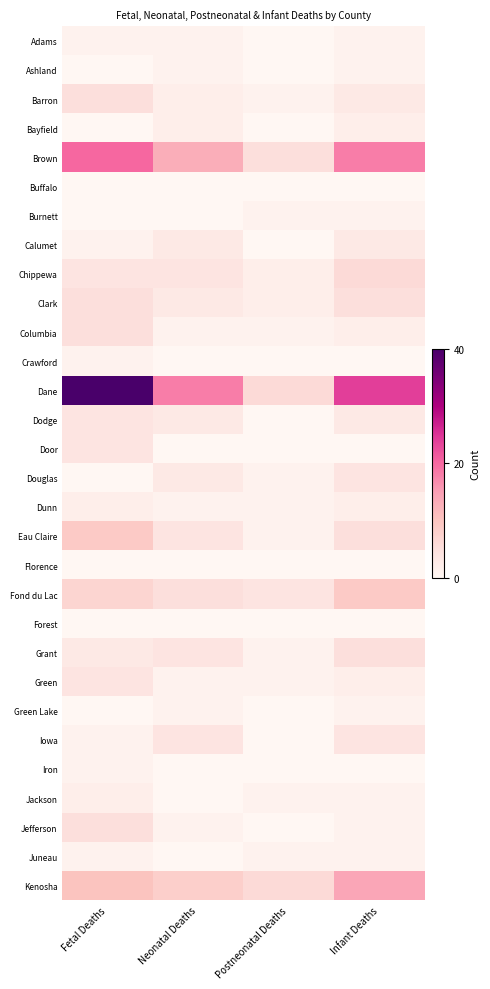

Reading right to left, transcribe all the data shown in this chart.

Adams: Infant Deaths=1	Postneonatal Deaths=0	Neonatal Deaths=1	Fetal Deaths=1
Ashland: Infant Deaths=1	Postneonatal Deaths=0	Neonatal Deaths=1	Fetal Deaths=0
Barron: Infant Deaths=3	Postneonatal Deaths=1	Neonatal Deaths=2	Fetal Deaths=5
Bayfield: Infant Deaths=2	Postneonatal Deaths=0	Neonatal Deaths=2	Fetal Deaths=0
Brown: Infant Deaths=18	Postneonatal Deaths=5	Neonatal Deaths=13	Fetal Deaths=20
Buffalo: Infant Deaths=0	Postneonatal Deaths=0	Neonatal Deaths=0	Fetal Deaths=0
Burnett: Infant Deaths=1	Postneonatal Deaths=1	Neonatal Deaths=0	Fetal Deaths=0
Calumet: Infant Deaths=3	Postneonatal Deaths=0	Neonatal Deaths=3	Fetal Deaths=1
Chippewa: Infant Deaths=6	Postneonatal Deaths=2	Neonatal Deaths=4	Fetal Deaths=4
Clark: Infant Deaths=5	Postneonatal Deaths=2	Neonatal Deaths=3	Fetal Deaths=5
Columbia: Infant Deaths=2	Postneonatal Deaths=1	Neonatal Deaths=1	Fetal Deaths=5
Crawford: Infant Deaths=0	Postneonatal Deaths=0	Neonatal Deaths=0	Fetal Deaths=1
Dane: Infant Deaths=24	Postneonatal Deaths=6	Neonatal Deaths=18	Fetal Deaths=40
Dodge: Infant Deaths=3	Postneonatal Deaths=0	Neonatal Deaths=3	Fetal Deaths=4
Door: Infant Deaths=0	Postneonatal Deaths=0	Neonatal Deaths=0	Fetal Deaths=4
Douglas: Infant Deaths=4	Postneonatal Deaths=1	Neonatal Deaths=3	Fetal Deaths=0
Dunn: Infant Deaths=2	Postneonatal Deaths=1	Neonatal Deaths=1	Fetal Deaths=2
Eau Claire: Infant Deaths=5	Postneonatal Deaths=1	Neonatal Deaths=4	Fetal Deaths=9
Florence: Infant Deaths=0	Postneonatal Deaths=0	Neonatal Deaths=0	Fetal Deaths=0
Fond du Lac: Infant Deaths=9	Postneonatal Deaths=4	Neonatal Deaths=5	Fetal Deaths=7
Forest: Infant Deaths=0	Postneonatal Deaths=0	Neonatal Deaths=0	Fetal Deaths=0
Grant: Infant Deaths=5	Postneonatal Deaths=1	Neonatal Deaths=4	Fetal Deaths=3
Green: Infant Deaths=2	Postneonatal Deaths=1	Neonatal Deaths=1	Fetal Deaths=4
Green Lake: Infant Deaths=1	Postneonatal Deaths=0	Neonatal Deaths=1	Fetal Deaths=0
Iowa: Infant Deaths=4	Postneonatal Deaths=0	Neonatal Deaths=4	Fetal Deaths=1
Iron: Infant Deaths=0	Postneonatal Deaths=0	Neonatal Deaths=0	Fetal Deaths=1
Jackson: Infant Deaths=1	Postneonatal Deaths=1	Neonatal Deaths=0	Fetal Deaths=2
Jefferson: Infant Deaths=1	Postneonatal Deaths=0	Neonatal Deaths=1	Fetal Deaths=5
Juneau: Infant Deaths=1	Postneonatal Deaths=1	Neonatal Deaths=0	Fetal Deaths=1
Kenosha: Infant Deaths=14	Postneonatal Deaths=6	Neonatal Deaths=8	Fetal Deaths=10